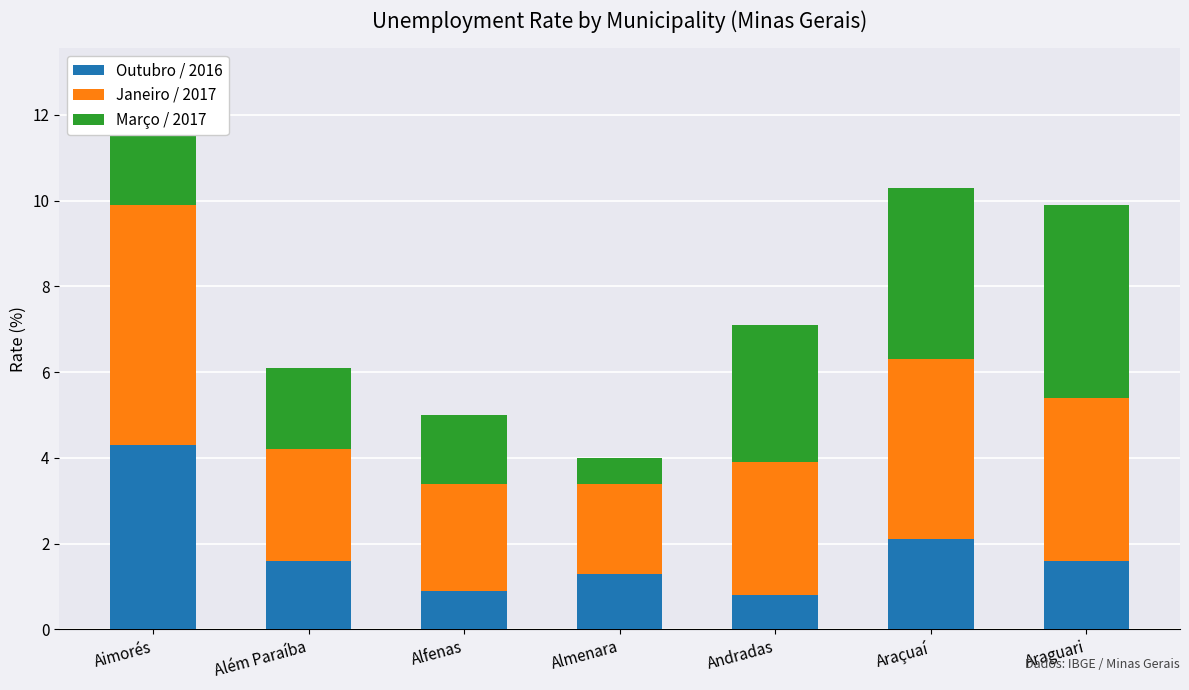

What is the average value of the Outubro / 2016 series?

1.8